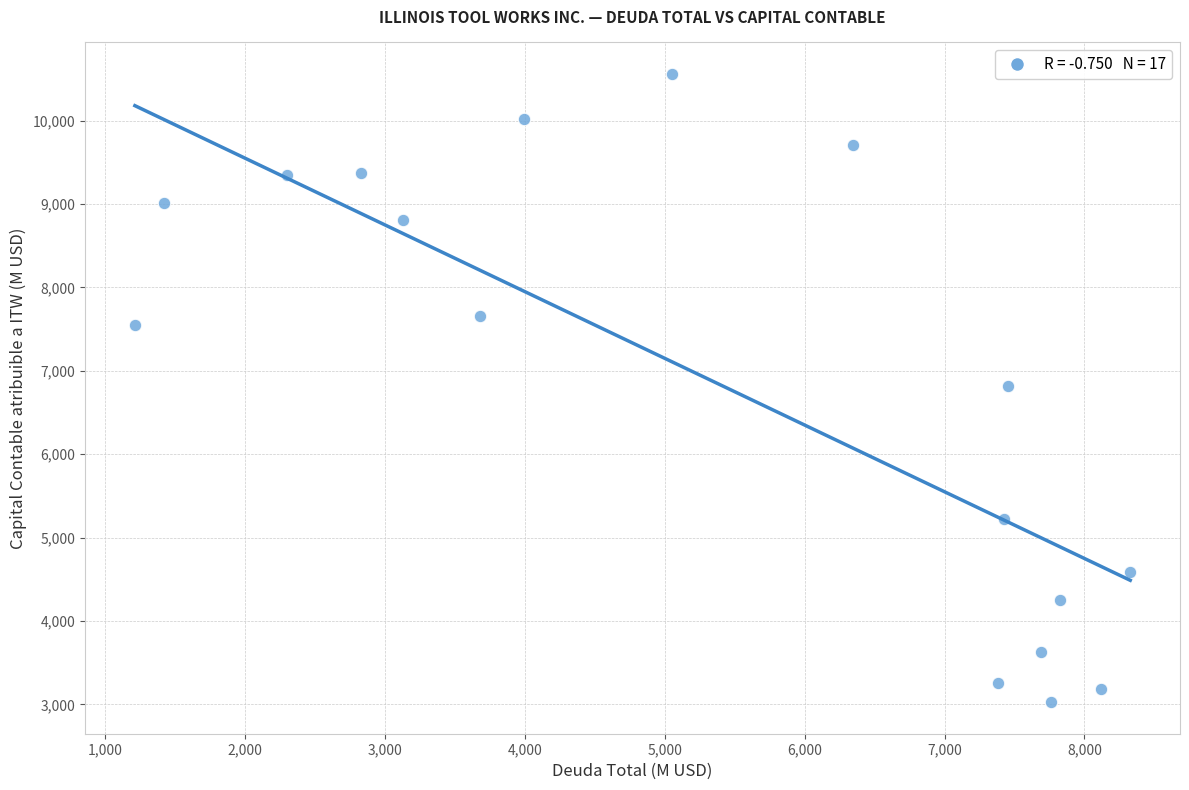

What is the range of X values (max minus min)?

7117